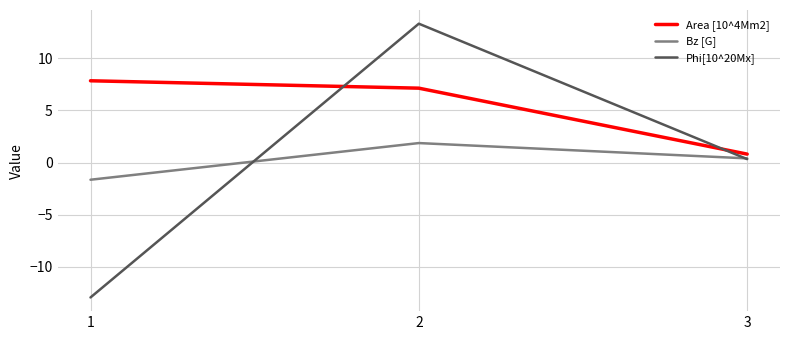

What is the difference between the Area [10^4Mm2] values at 1 and 3?

7.0